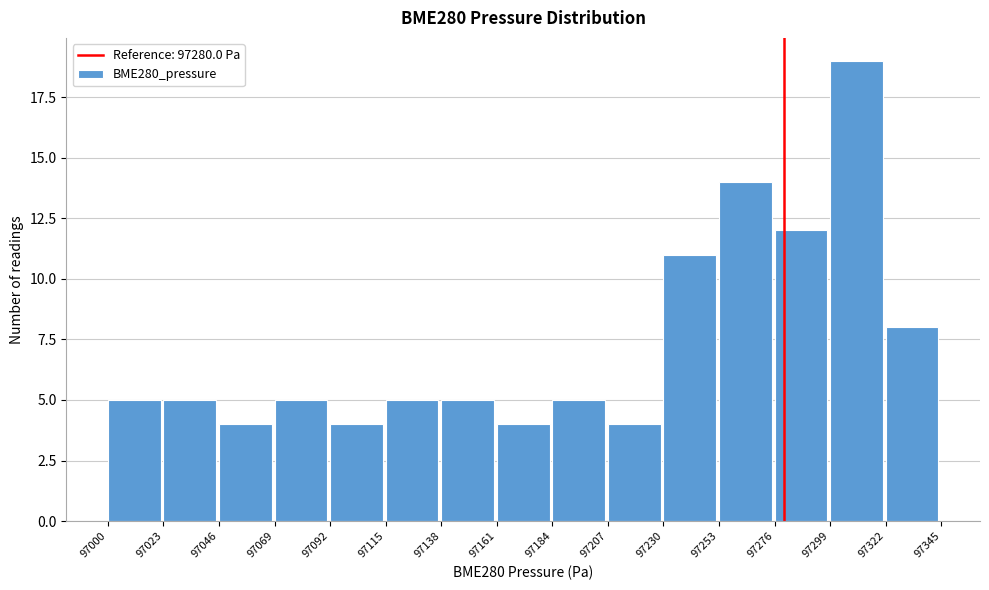

Reading left to right, transcribe this chart: for each bar, give the range it covers on the x-axis and its height. The values are not printed on the chart, so give them approximately, as read against the axis.

97000 to 97023: 5
97023 to 97046: 5
97046 to 97069: 4
97069 to 97092: 5
97092 to 97115: 4
97115 to 97138: 5
97138 to 97161: 5
97161 to 97184: 4
97184 to 97207: 5
97207 to 97230: 4
97230 to 97253: 11
97253 to 97276: 14
97276 to 97299: 12
97299 to 97322: 19
97322 to 97345: 8